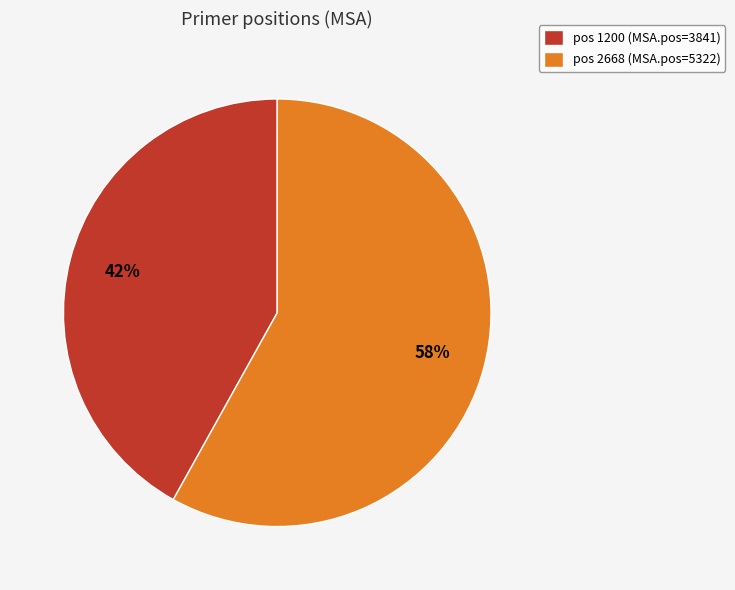

The pos 1200 (MSA.pos=3841) slice represents 37% of the pie. True or false?

False